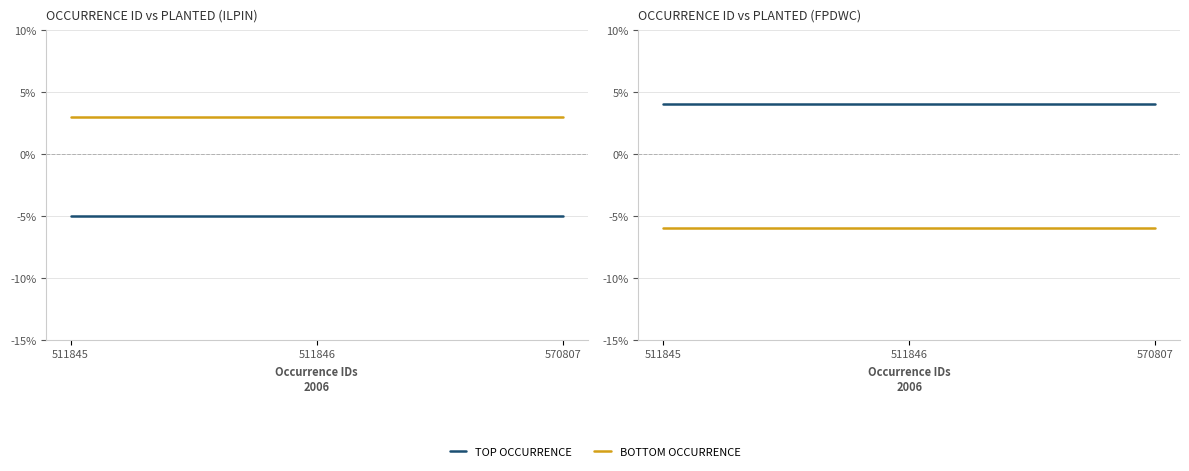

Which category has the highest value across all series?

511845